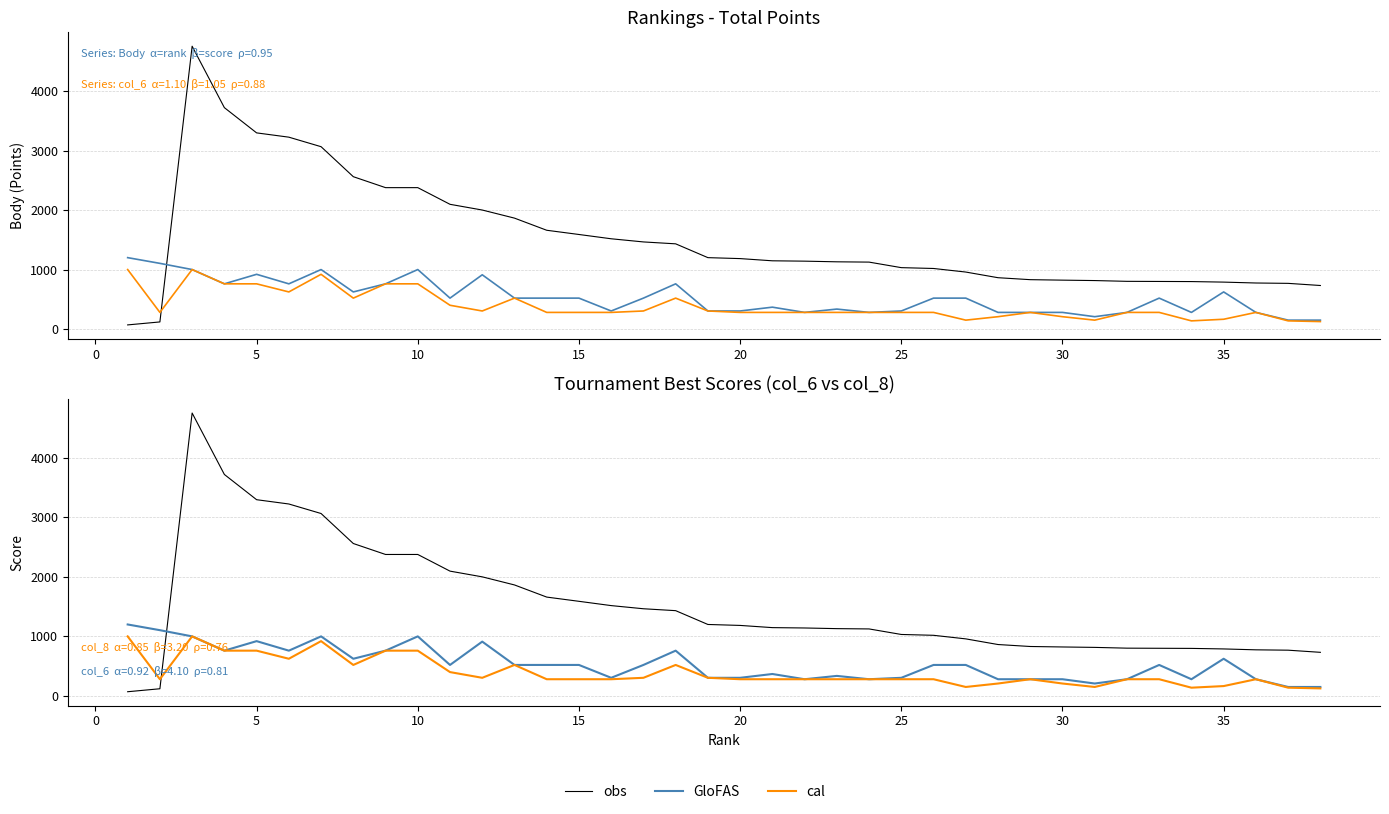

Does the chart display data point markers on the line(s)?

No